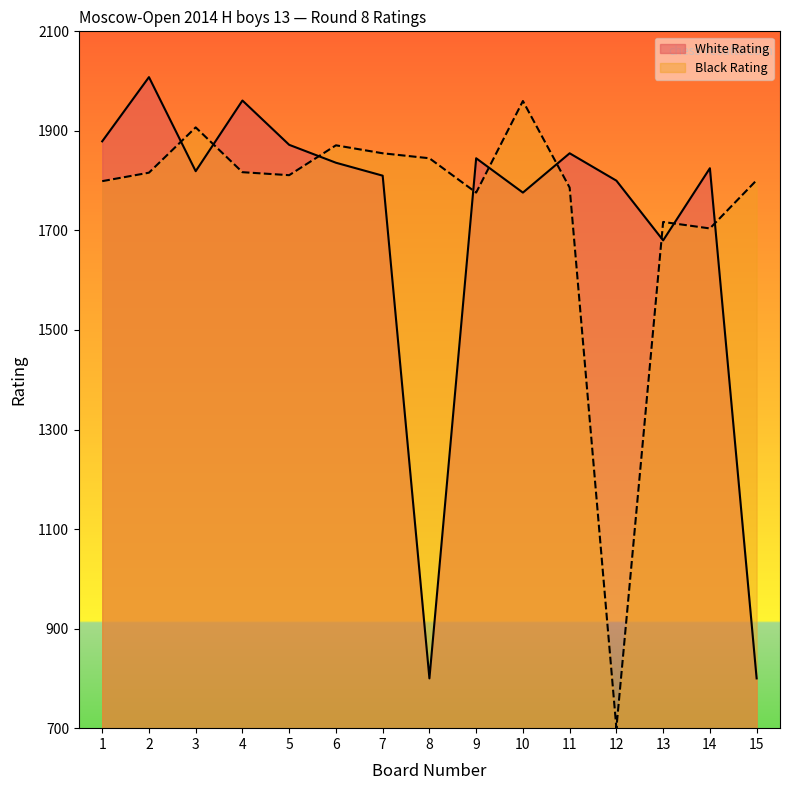

Between 2 and 7, which series saw the biggest shift?

White Rating